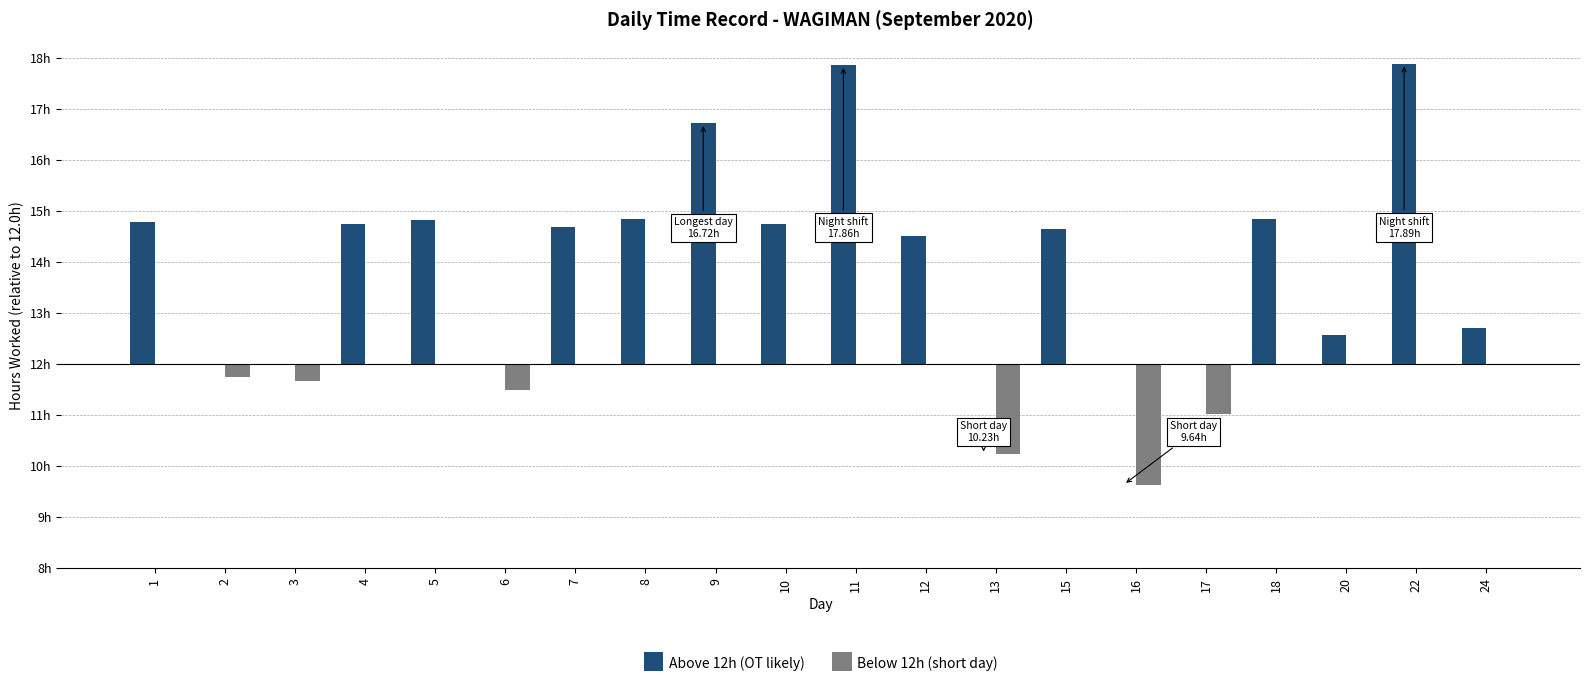

At 16, list the series in order from smallest to largest.

Below 12h (short day), Above 12h (OT likely)